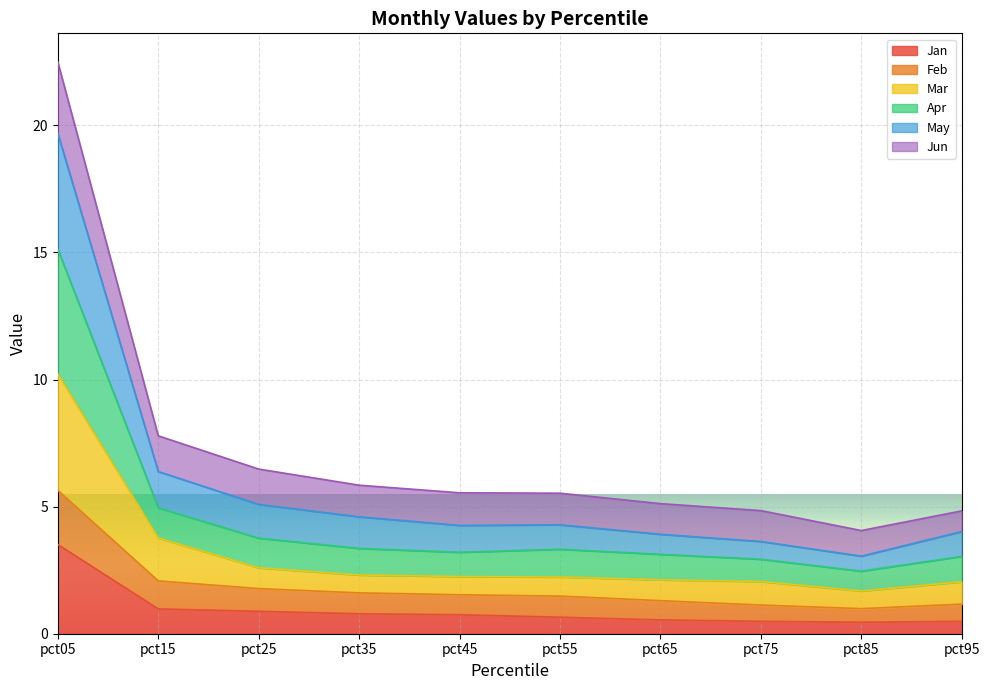

How many categories are shown in the chart?

10